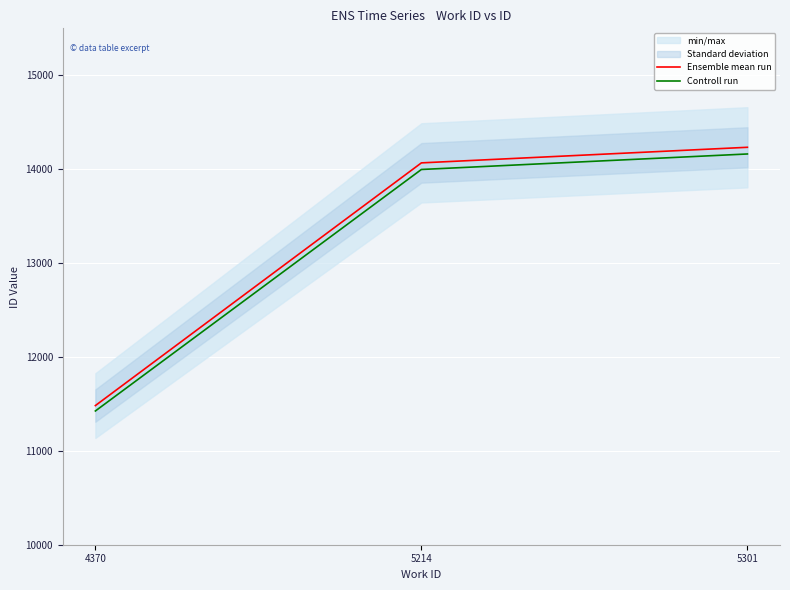

What is the difference between the Ensemble mean run values at 5301 and 5214?

166.0